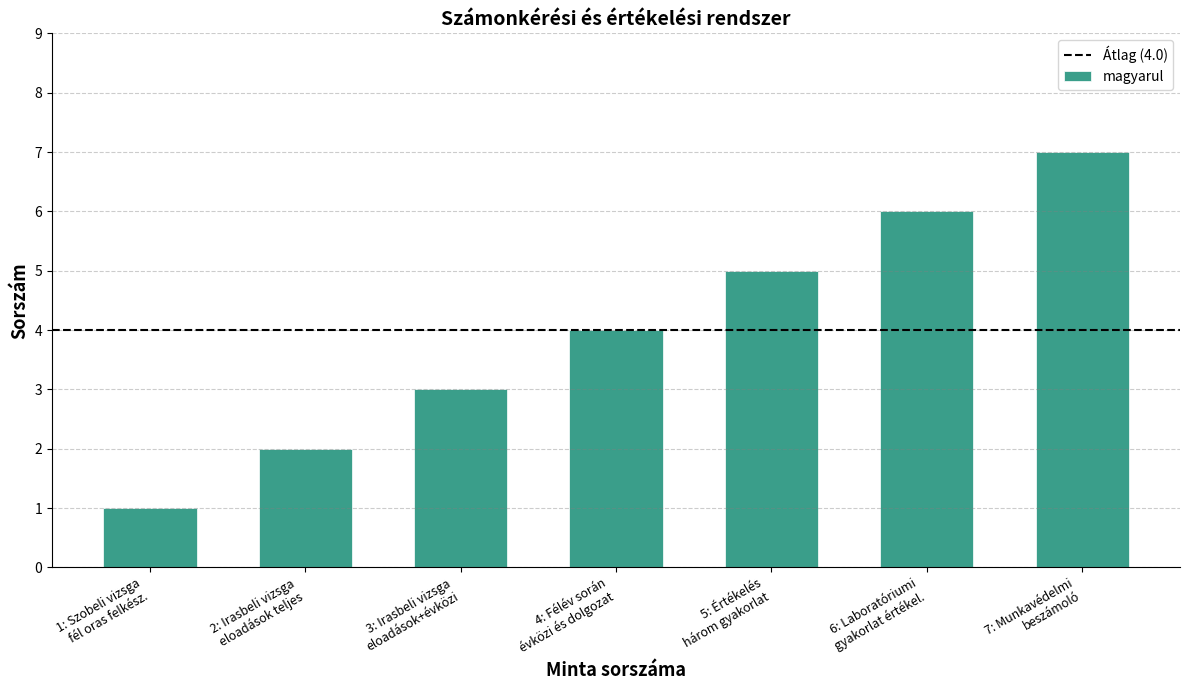

What is the maximum value shown in the chart?

7